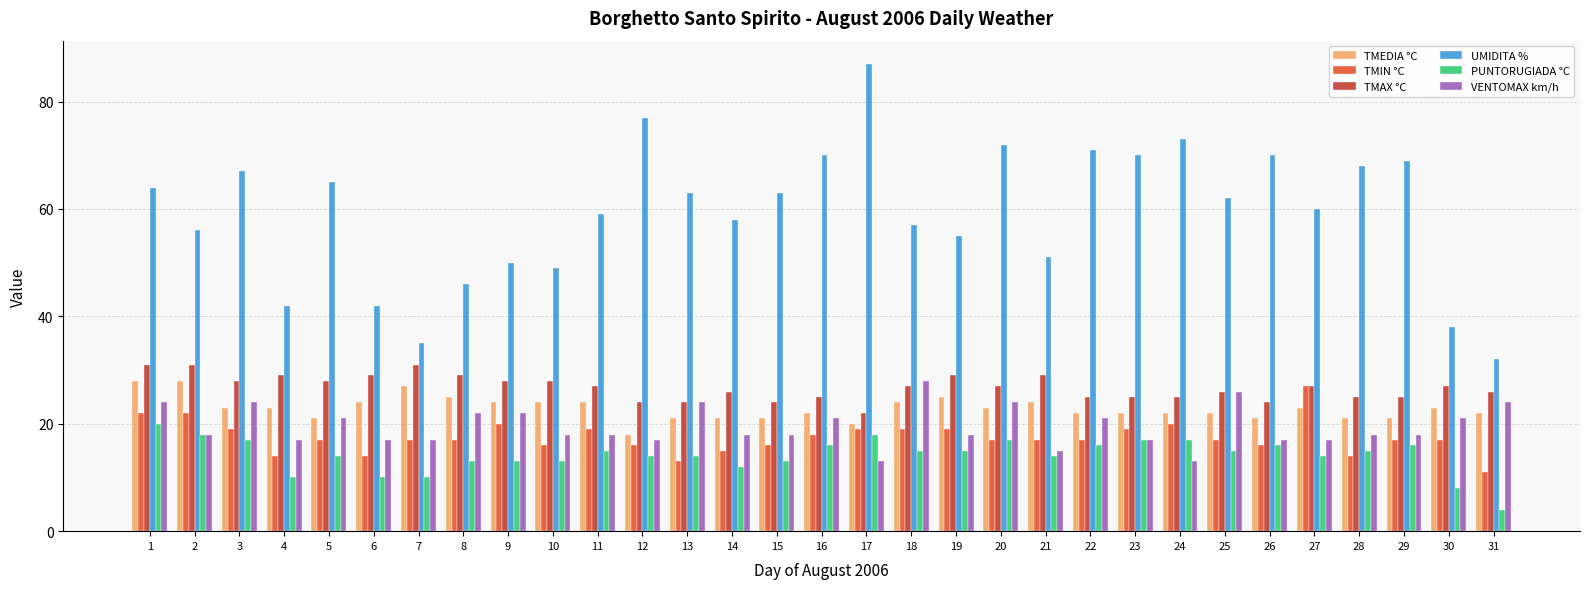

Reading right to left, list all the values displayed in this chart.

TMEDIA °C: 22	23	21	21	23	21	22	22	22	22	24	23	25	24	20	22	21	21	21	18	24	24	24	25	27	24	21	23	23	28	28
TMIN °C: 11	17	17	14	27	16	17	20	19	17	17	17	19	19	19	18	16	15	13	16	19	16	20	17	17	14	17	14	19	22	22
TMAX °C: 26	27	25	25	27	24	26	25	25	25	29	27	29	27	22	25	24	26	24	24	27	28	28	29	31	29	28	29	28	31	31
UMIDITA %: 32	38	69	68	60	70	62	73	70	71	51	72	55	57	87	70	63	58	63	77	59	49	50	46	35	42	65	42	67	56	64
PUNTORUGIADA °C: 4	8	16	15	14	16	15	17	17	16	14	17	15	15	18	16	13	12	14	14	15	13	13	13	10	10	14	10	17	18	20
VENTOMAX km/h: 24	21	18	18	17	17	26	13	17	21	15	24	18	28	13	21	18	18	24	17	18	18	22	22	17	17	21	17	24	18	24